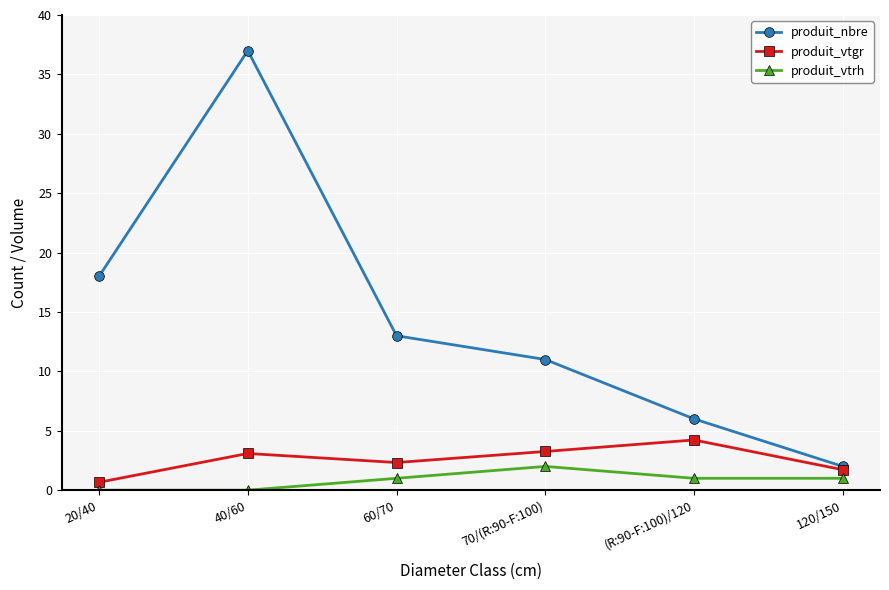

What position from the left is (R:90-F:100)/120?

5